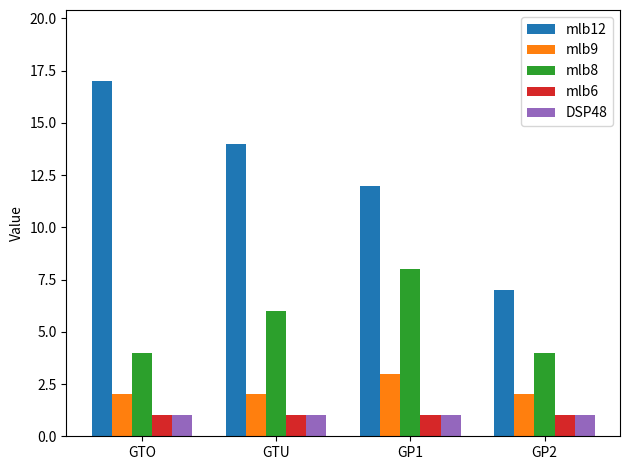

At how many categories does at least one series exceed 5?

4